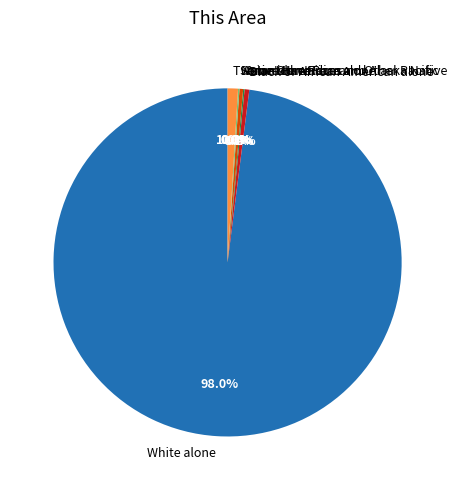

True or false: Native Hawaiian and Other Pacific accounts for 0% of the total.

True